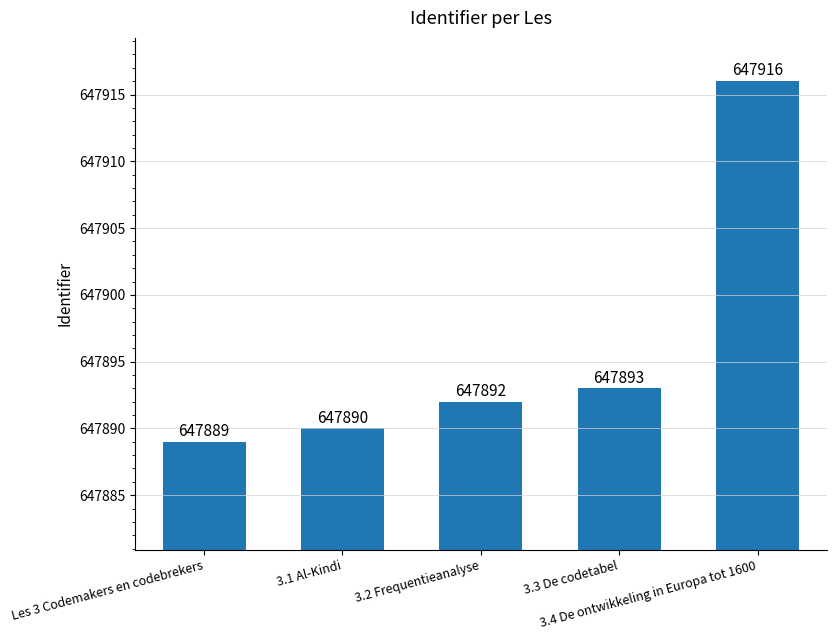

What is the value of the 3rd bar from the left?

647892